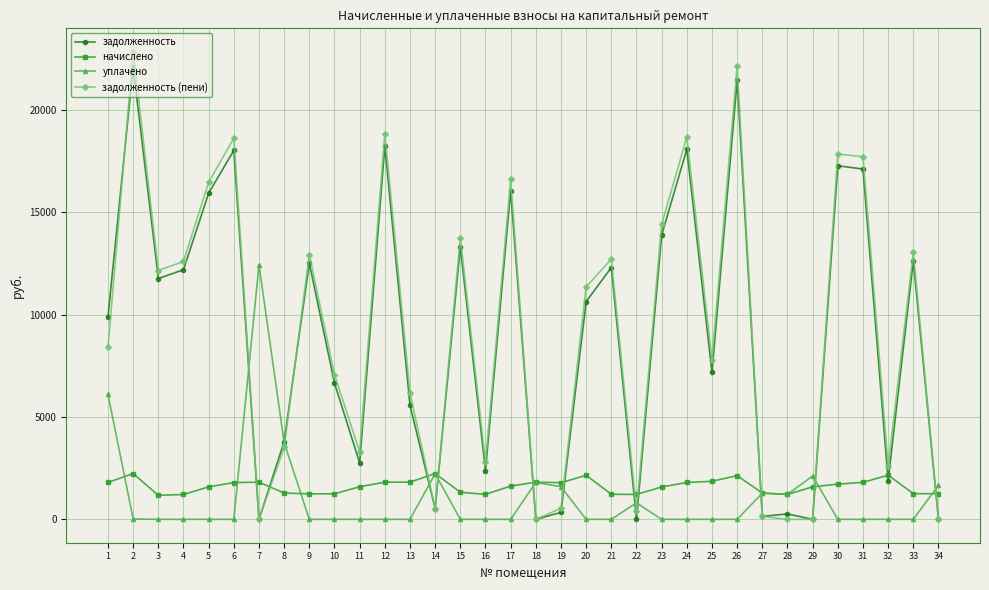

At which label does задолженность (пени) reach its peak?

2